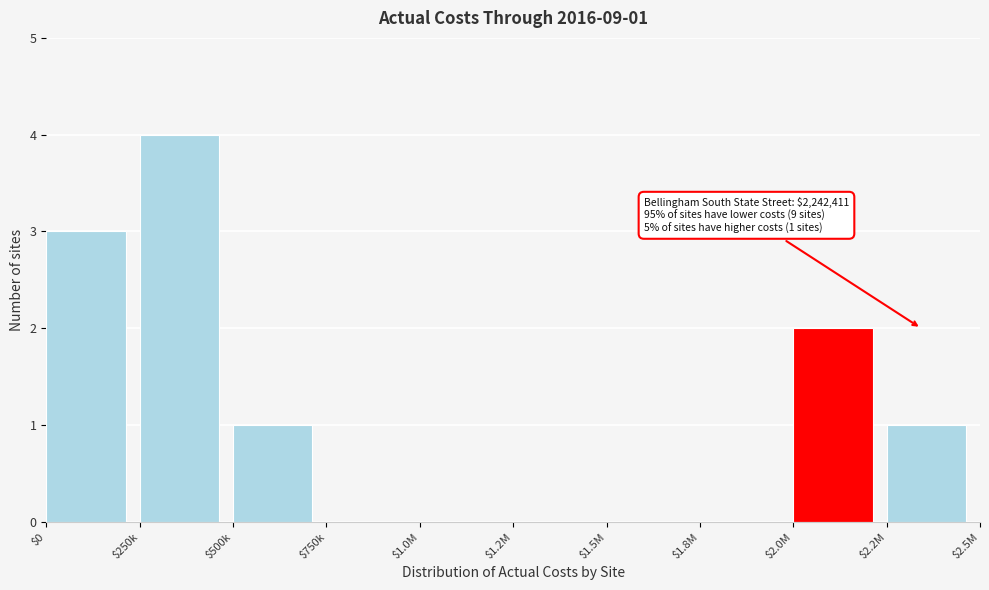

Read the value at $250k.

4